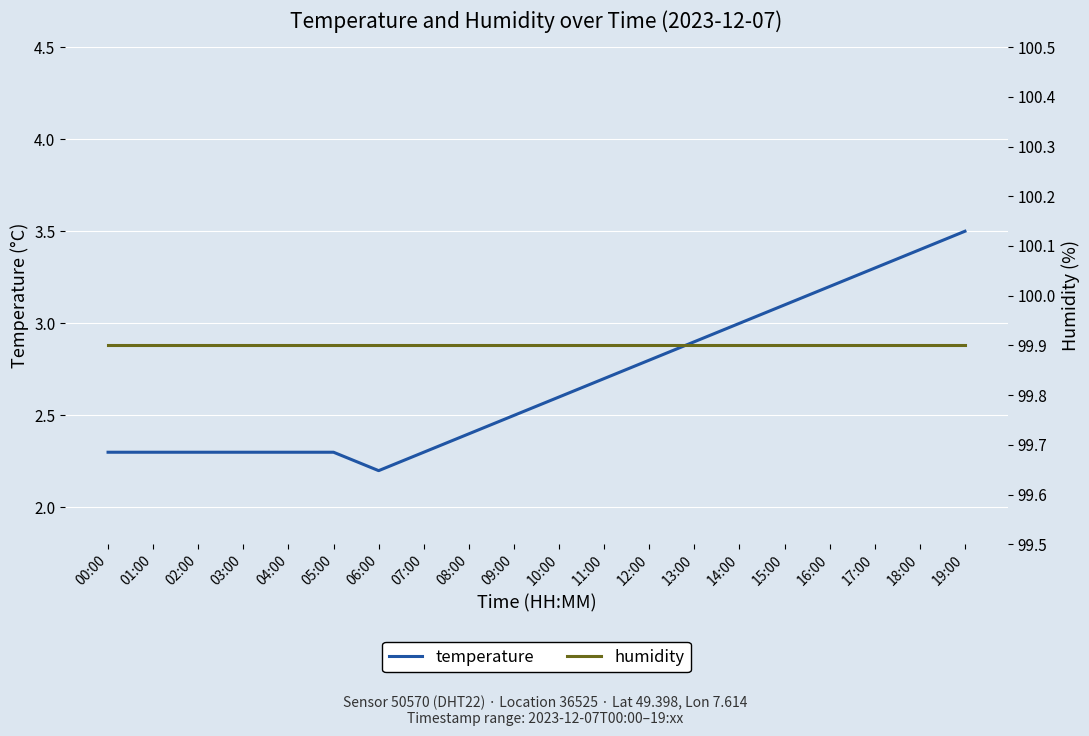

At which label is humidity closest to 99?

00:00